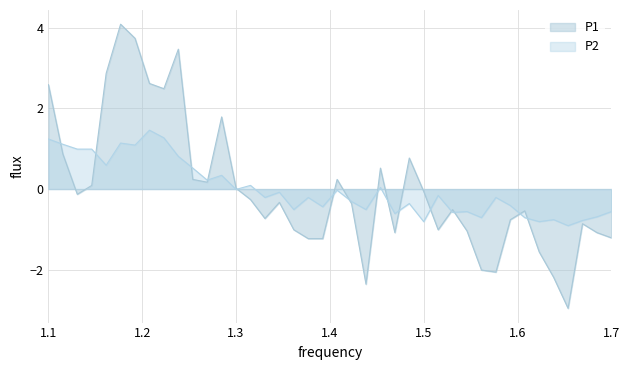

How many lines are shown in the chart?

2